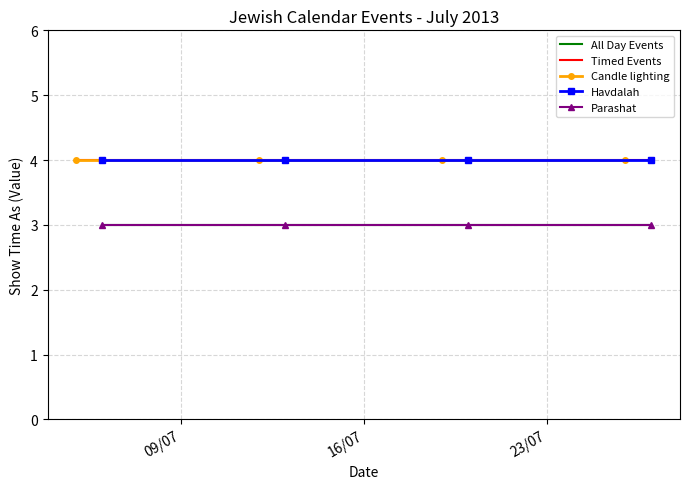

What is the highest value of the Parashat series?

3